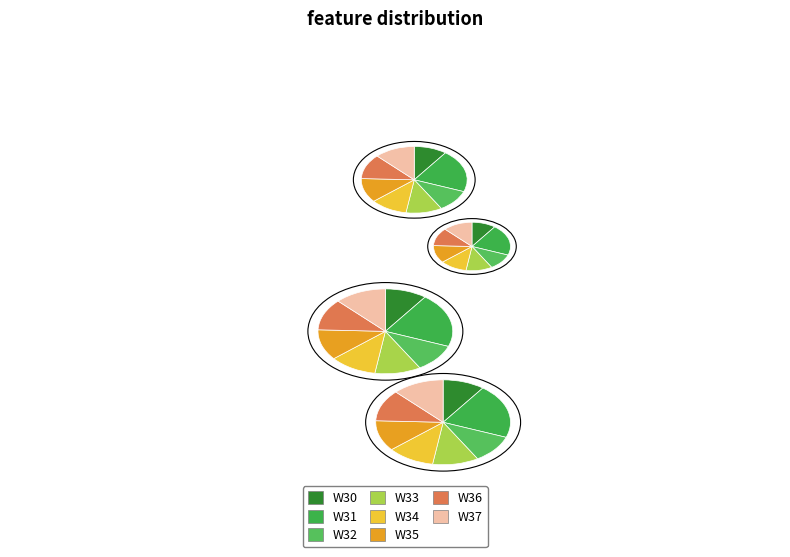

Approximately how many times larger is the value at W36 compared to W32?

1.1